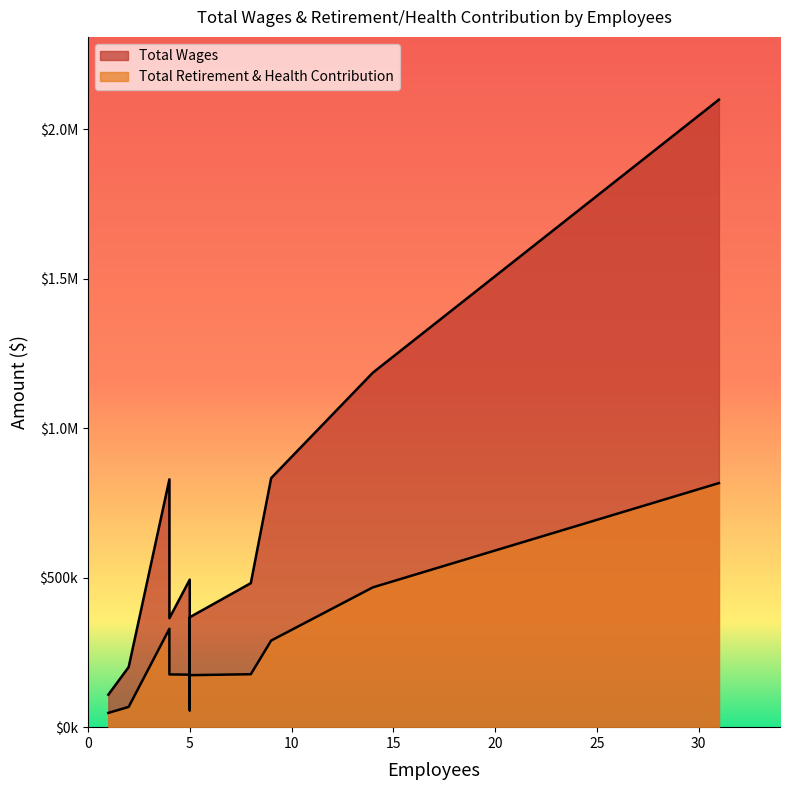

Which label corresponds to the smallest value in the chart?

1